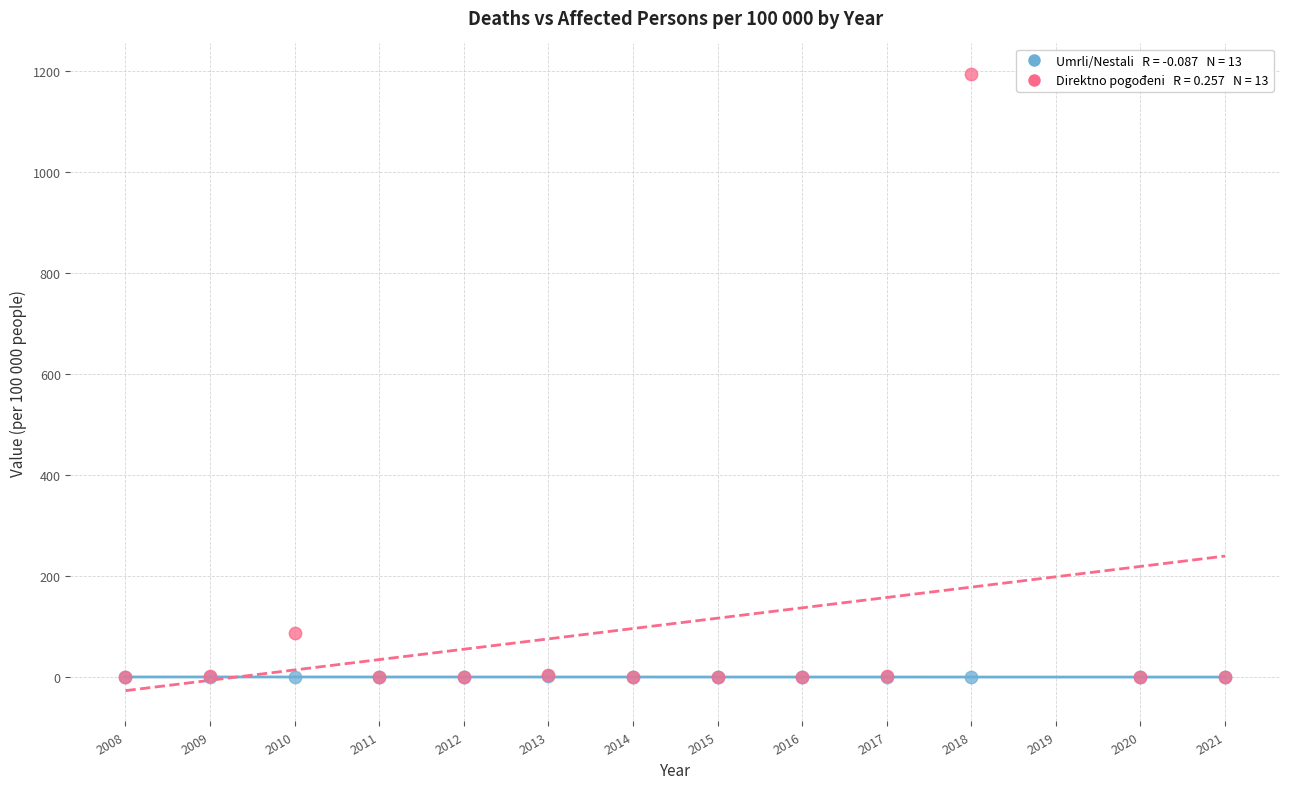

Across all series, what Y value is closest to 597?

87.6